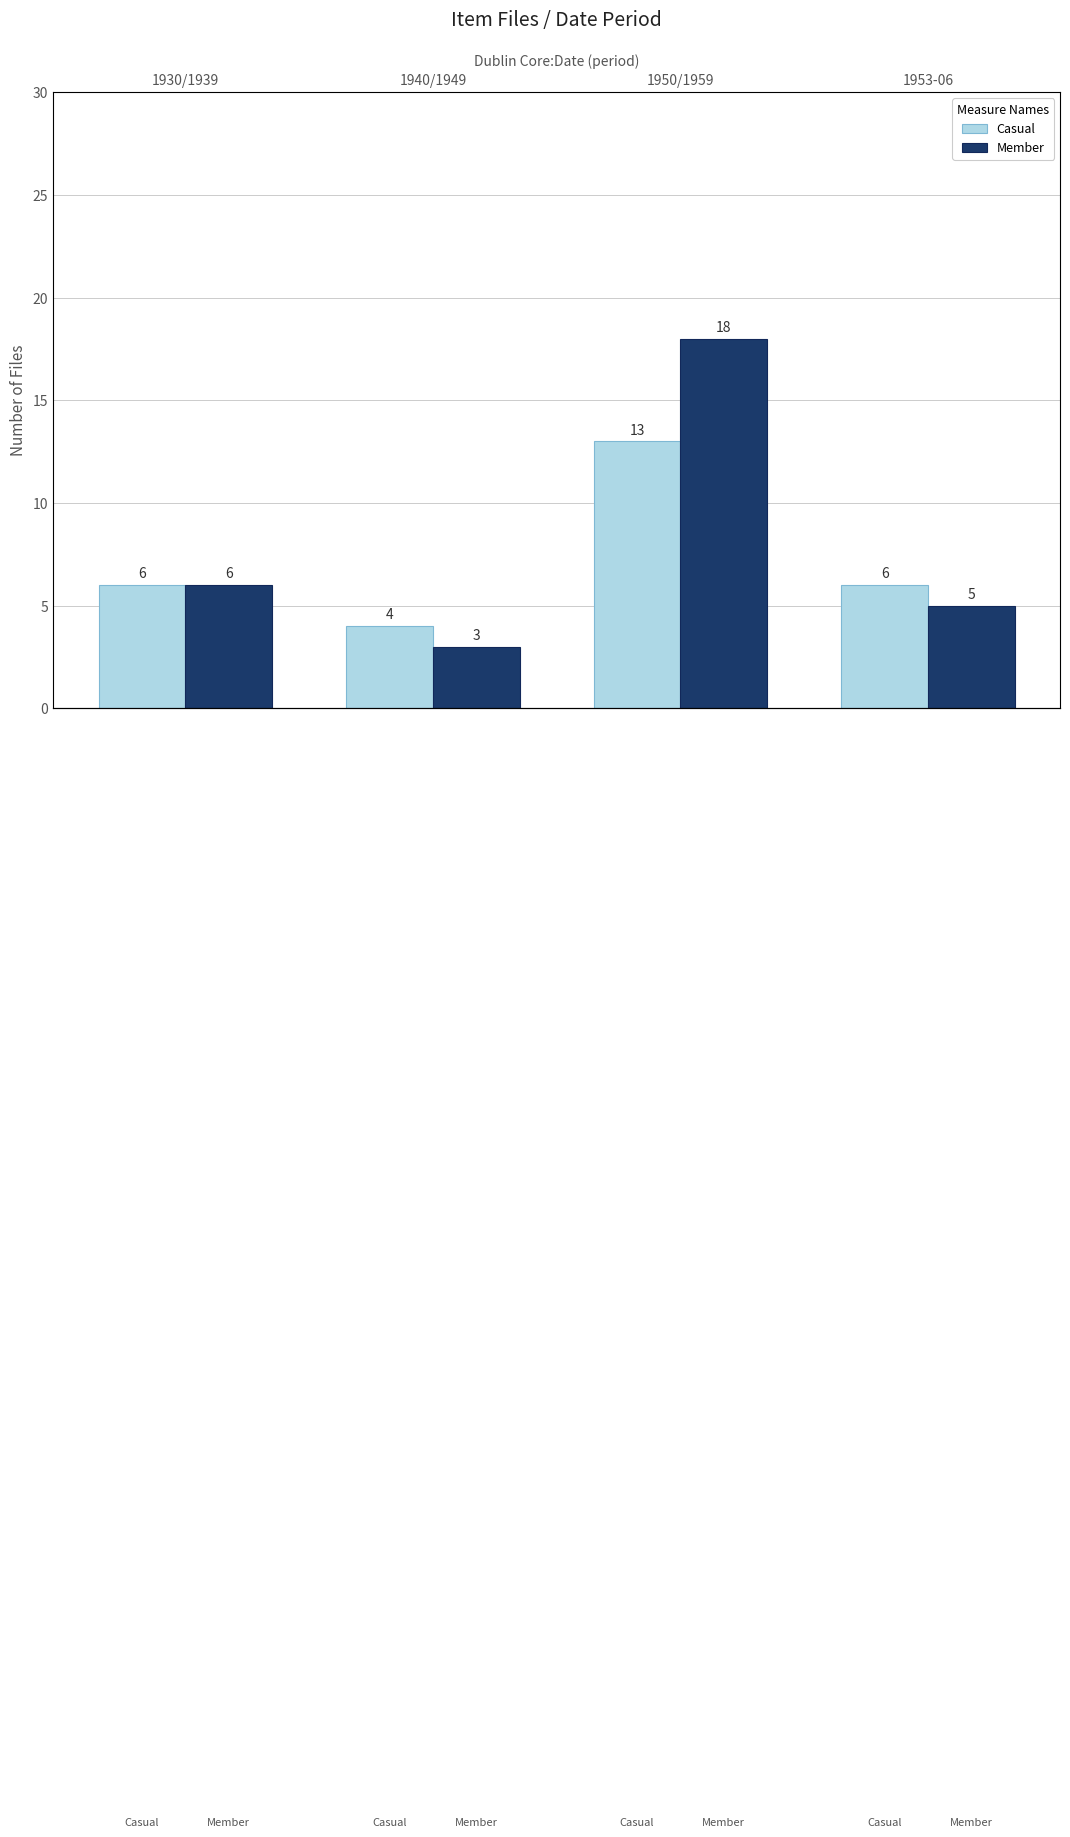

Does the chart contain stacked bars?

No